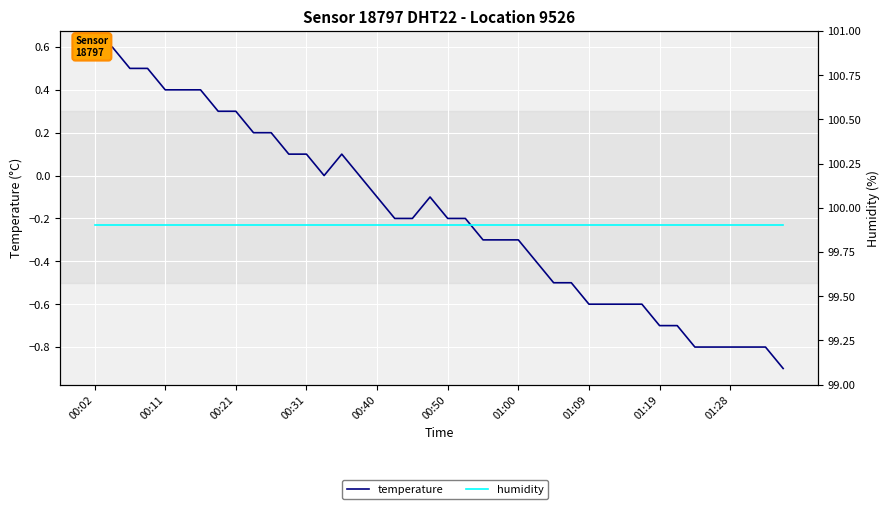

How many lines are shown in the chart?

2